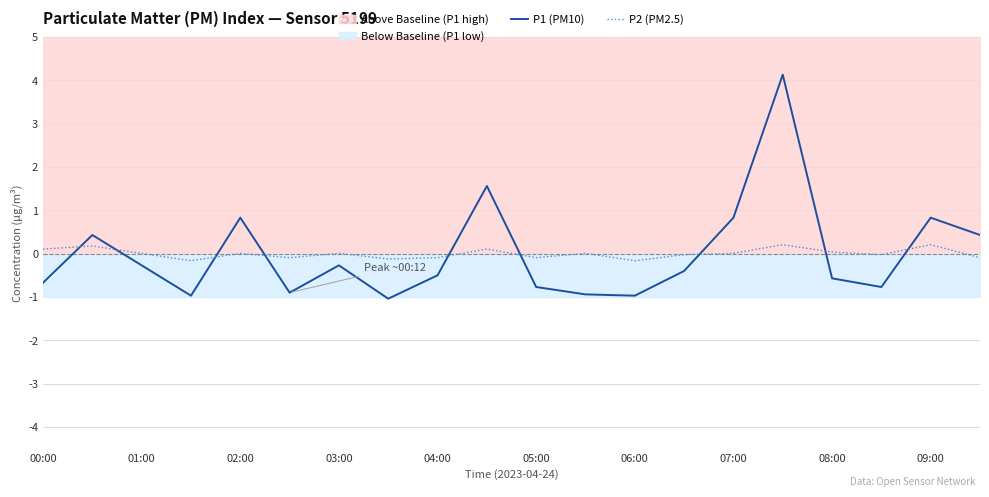

Is it true that P2 (PM2.5) equals -0.0 at 13?

True